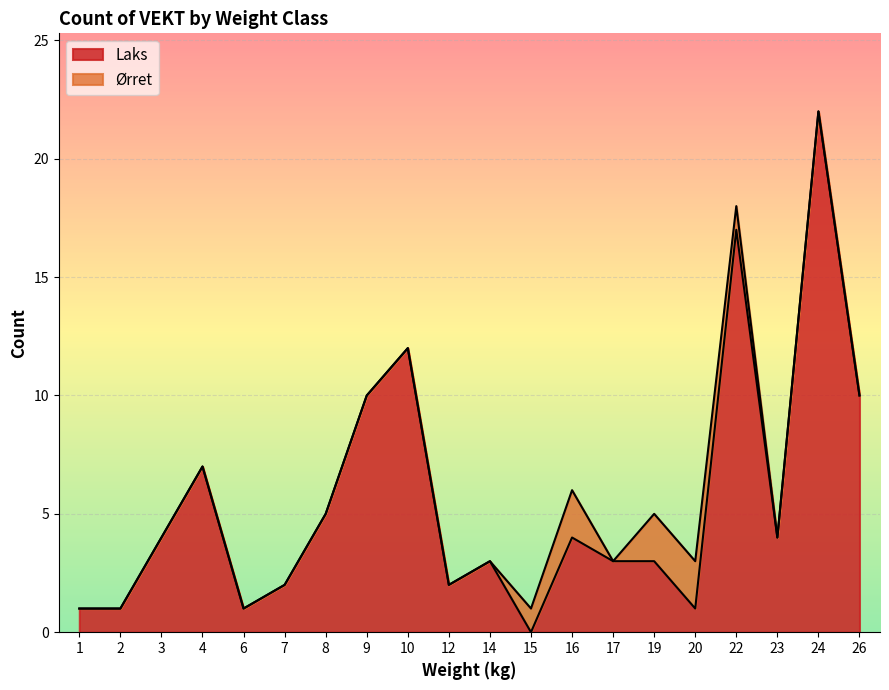

What is the difference between the second highest and second lowest values?

16